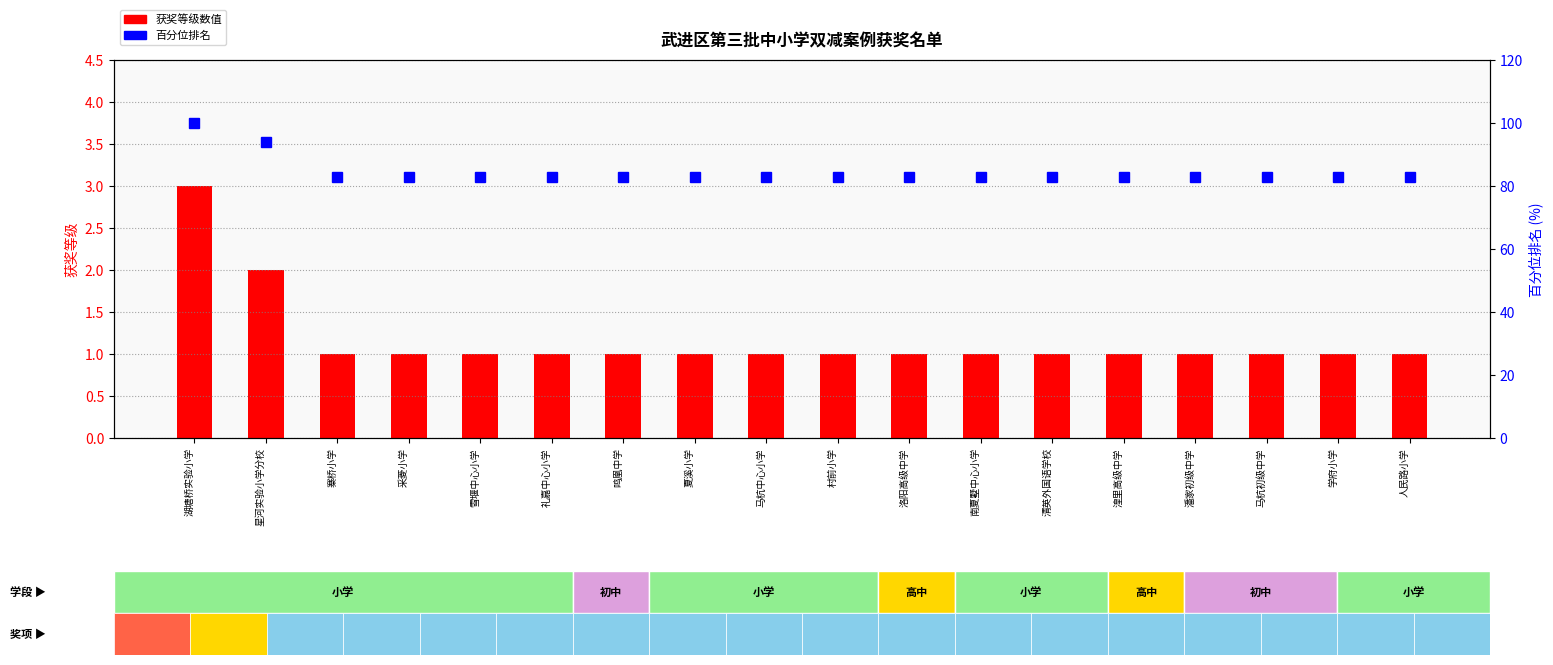

Rank the series by their average value, from highest to lowest.

百分位排名, 获奖等级(特等奖=3,一等奖=2,二等奖=1)